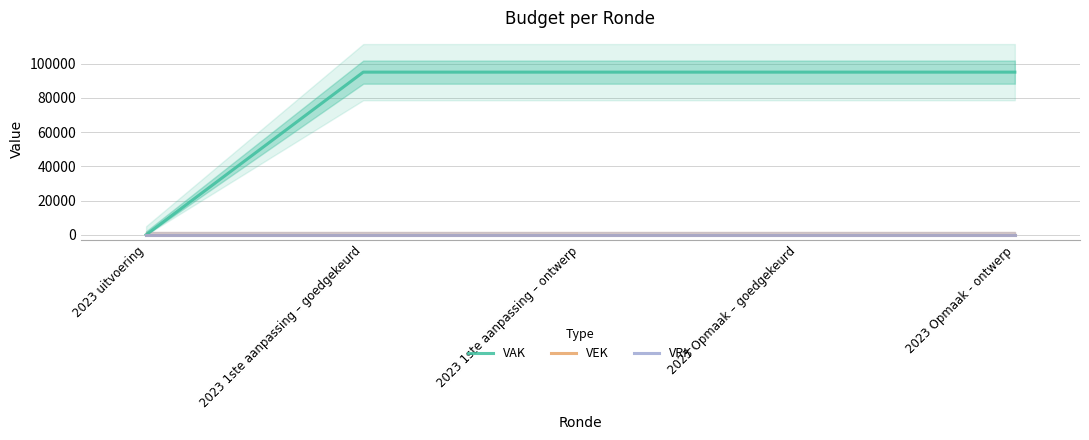

Does the chart have visible grid lines?

Yes